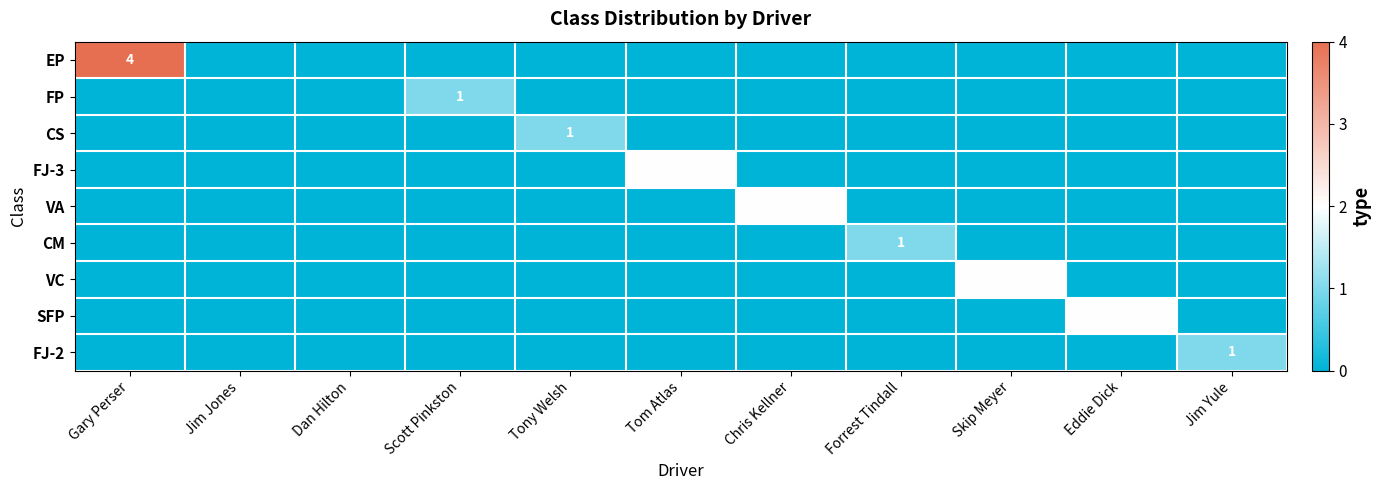

Is it true that CM equals 1 at Forrest Tindall?

True